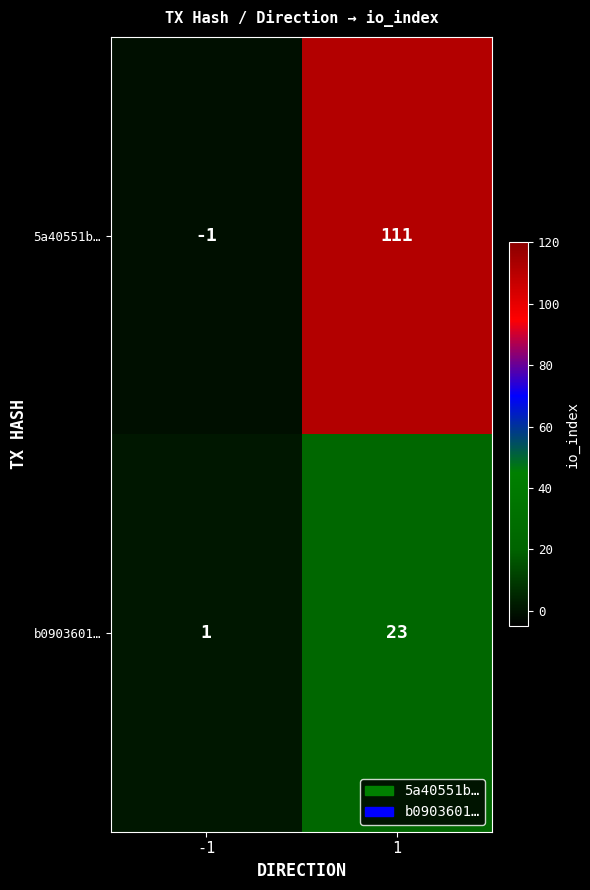

Rank the series by their average value, from highest to lowest.

5a40551b…, b0903601…